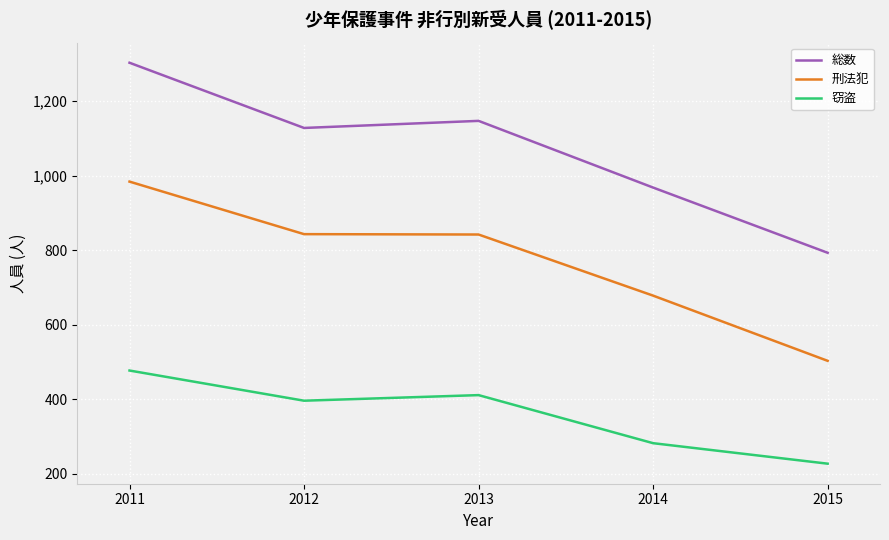

At which label does 刑法犯 first exceed 842?

2011